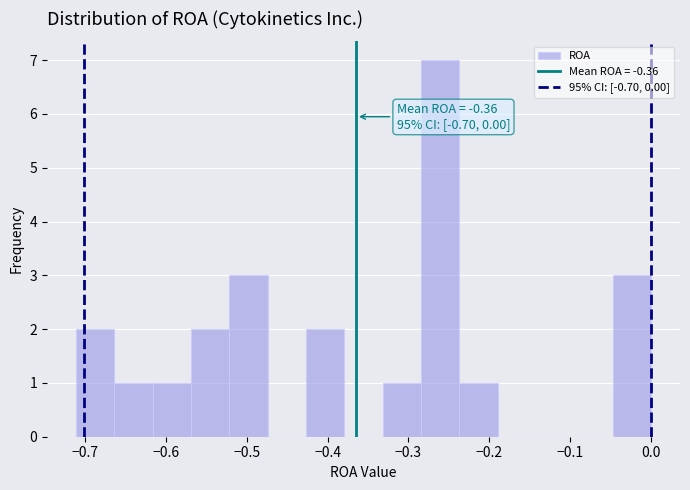

Which range on the x-axis has the tallest bar?

-0.28 to -0.24